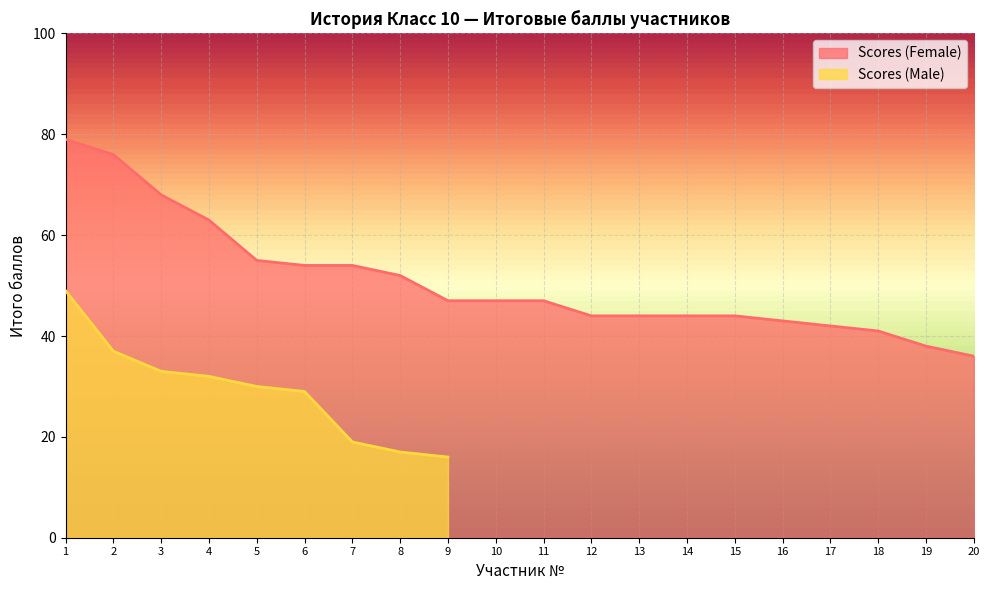

What is the minimum value for Scores (Female)?

36